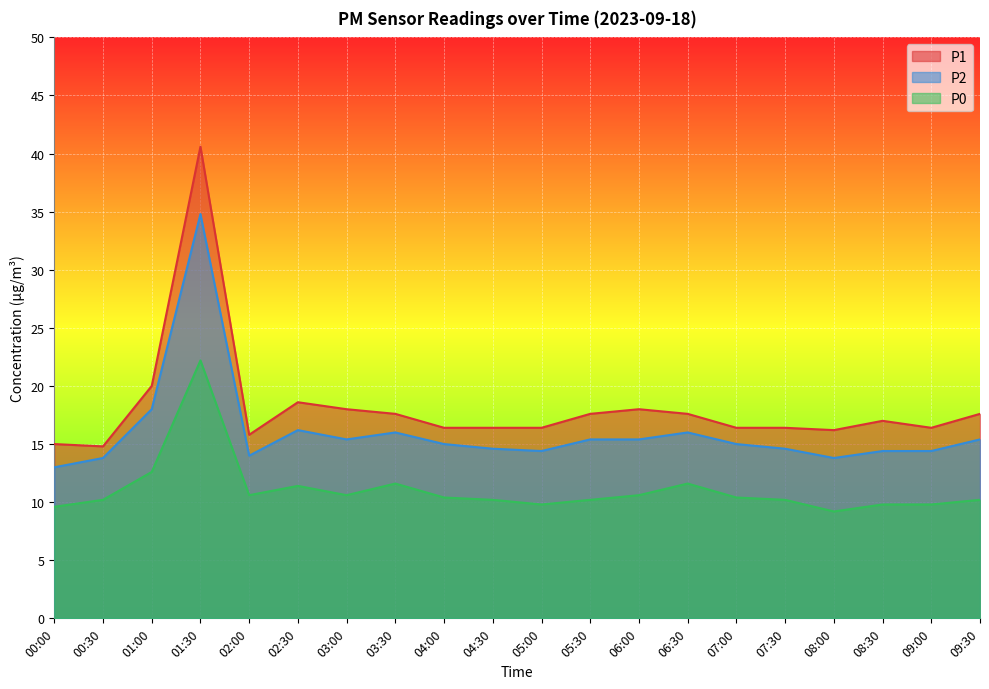

Reading right to left, list all the values displayed in this chart.

P1: 09:30=17.6	09:00=16.4	08:30=17.0	08:00=16.2	07:30=16.4	07:00=16.4	06:30=17.6	06:00=18.0	05:30=17.6	05:00=16.4	04:30=16.4	04:00=16.4	03:30=17.6	03:00=18.0	02:30=18.6	02:00=15.8	01:30=40.6	01:00=20.0	00:30=14.8	00:00=15.0
P2: 09:30=15.4	09:00=14.4	08:30=14.4	08:00=13.8	07:30=14.6	07:00=15.0	06:30=16.0	06:00=15.4	05:30=15.4	05:00=14.4	04:30=14.6	04:00=15.0	03:30=16.0	03:00=15.4	02:30=16.2	02:00=14.0	01:30=34.8	01:00=18.0	00:30=13.8	00:00=13.0
P0: 09:30=10.2	09:00=9.8	08:30=9.8	08:00=9.2	07:30=10.2	07:00=10.4	06:30=11.6	06:00=10.6	05:30=10.2	05:00=9.8	04:30=10.2	04:00=10.4	03:30=11.6	03:00=10.6	02:30=11.4	02:00=10.6	01:30=22.2	01:00=12.6	00:30=10.2	00:00=9.6